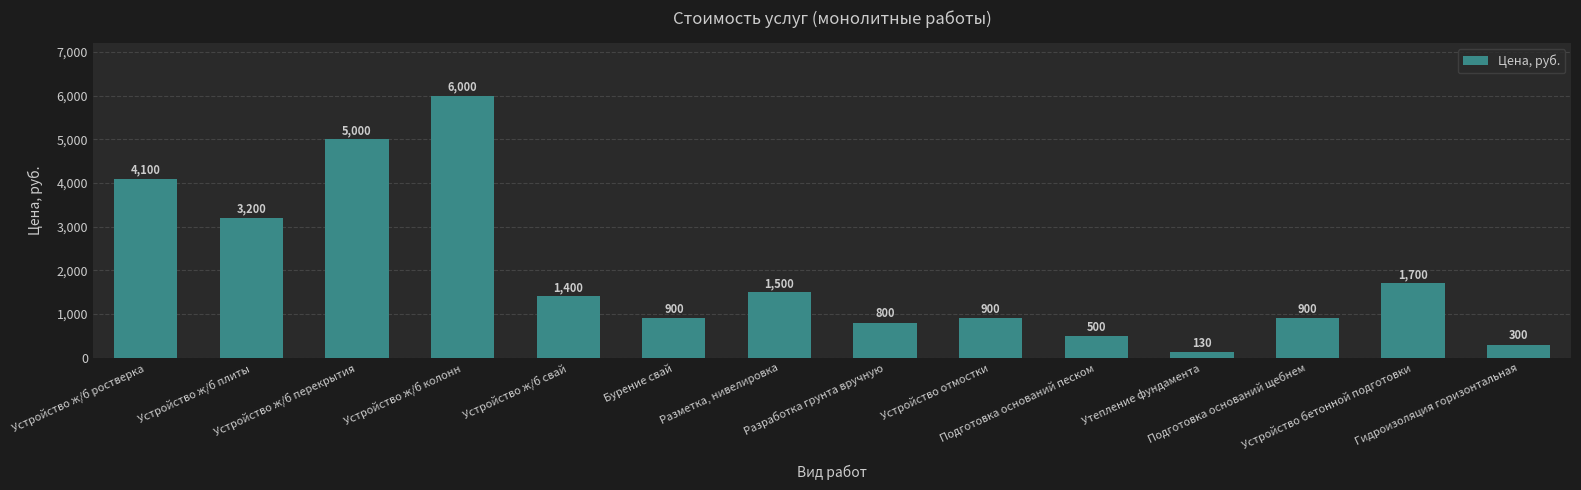

What is the greatest value displayed?

6000